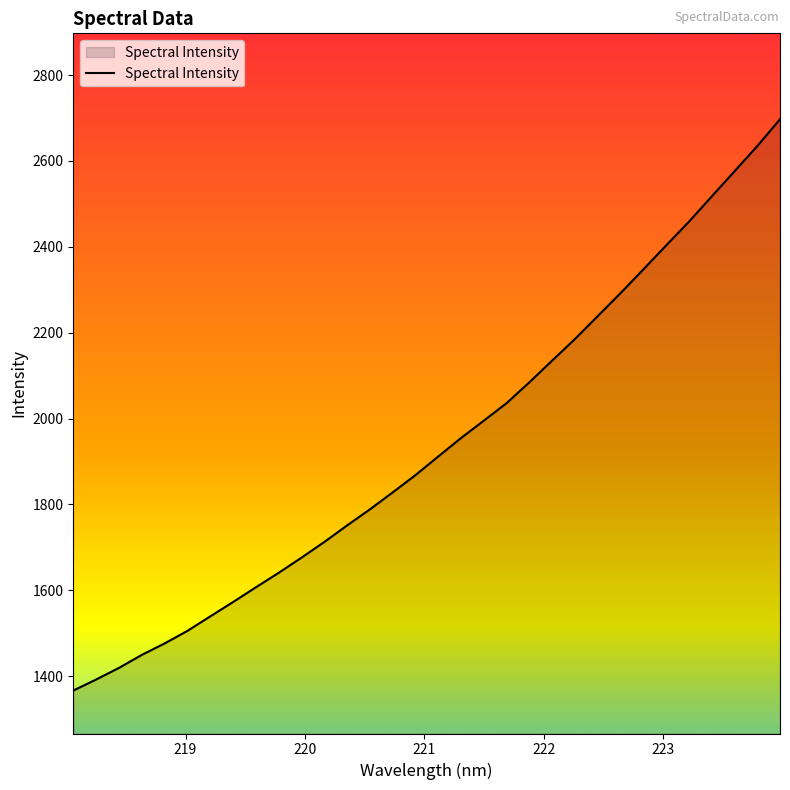

What is the difference between the maximum and minimum values?

1330.6